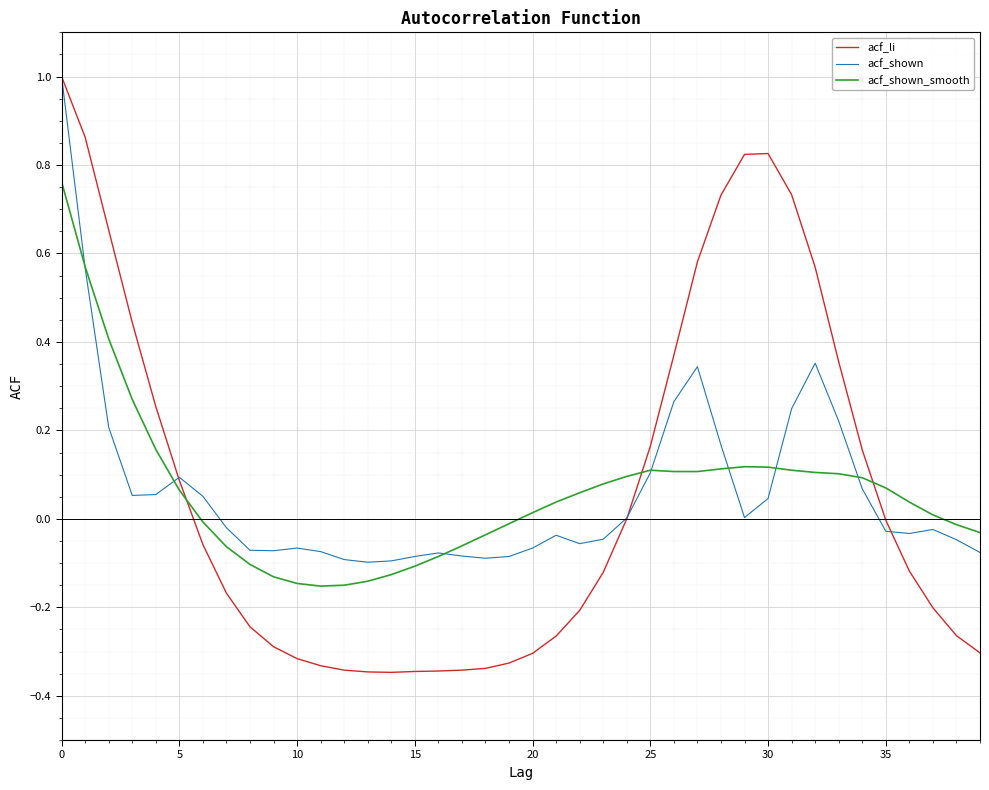

Which series has the largest range (max minus min)?

acf_li